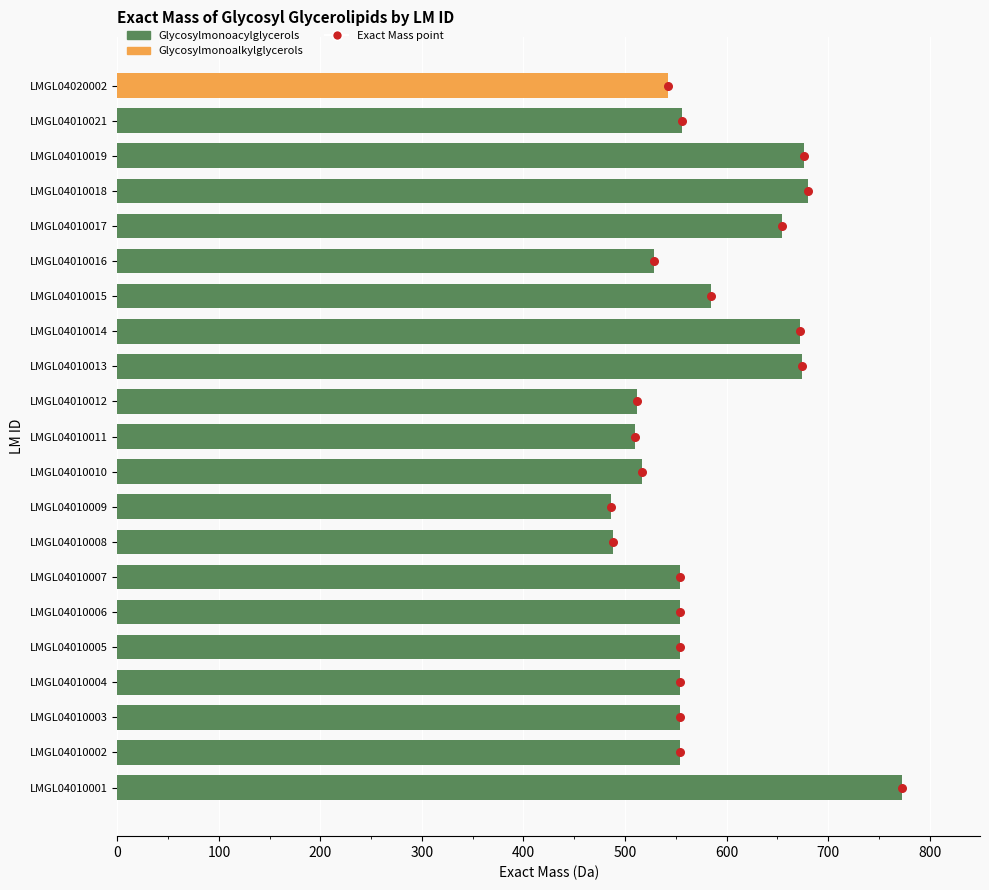

Which has a higher value, 600 or 900?

900